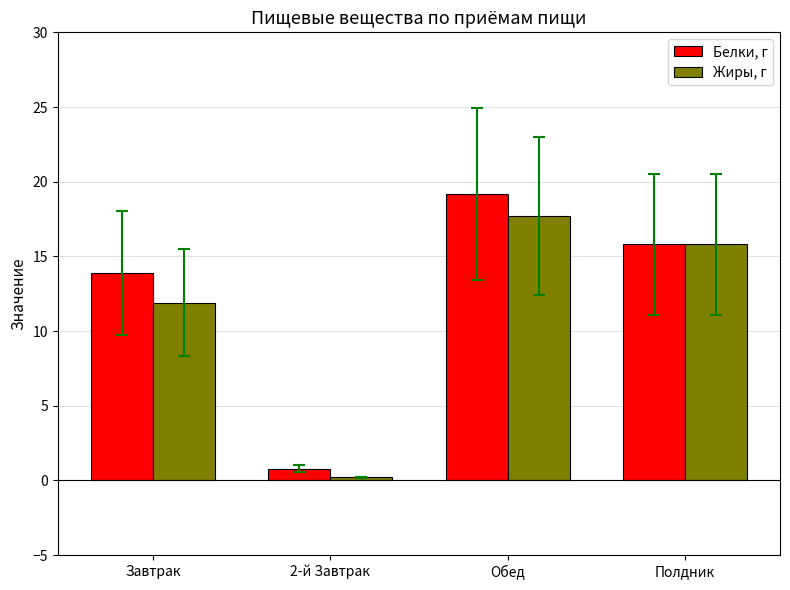

What is the smallest value displayed?

0.2